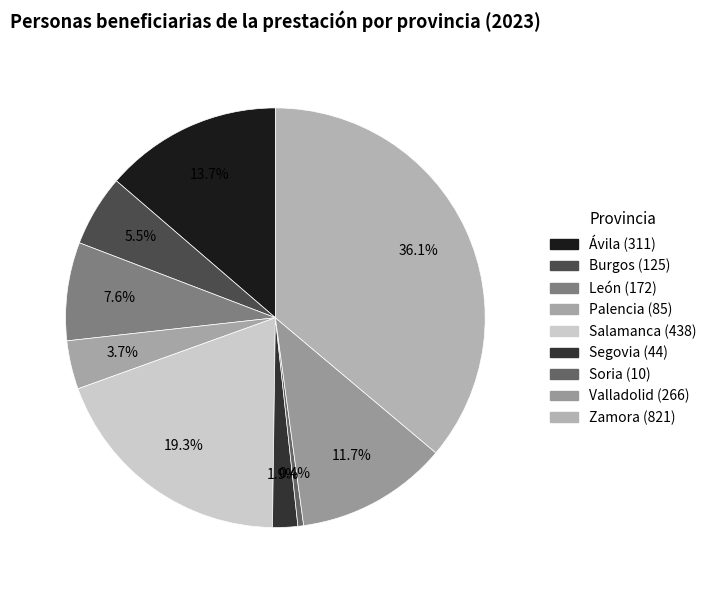

Which slice is the smallest?

Soria